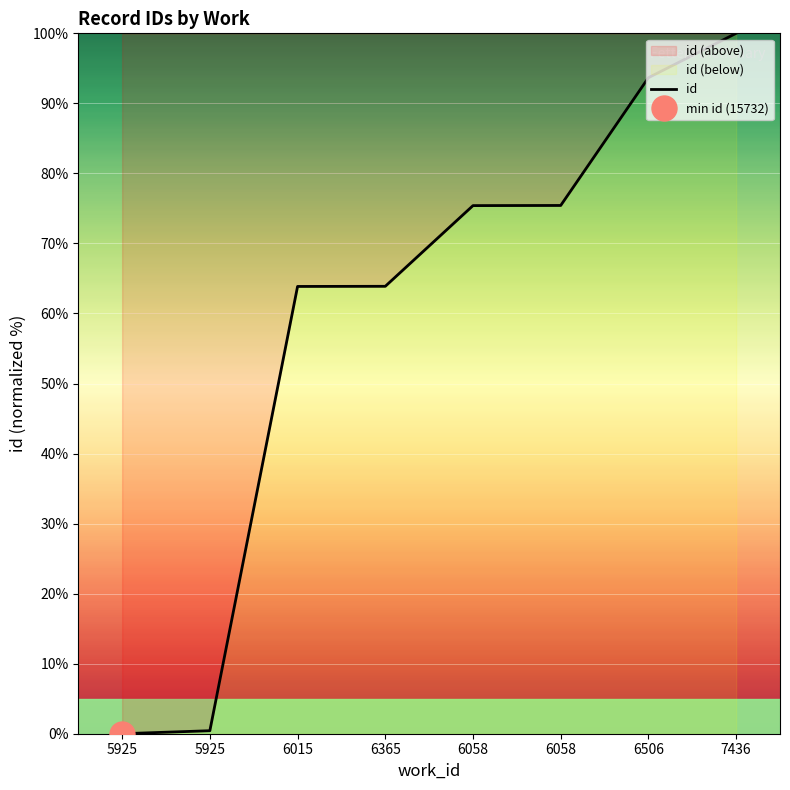

Reading left to right, extract all data points from this chart.

0.0	0.4	63.9	63.9	75.4	75.4	93.7	100.0